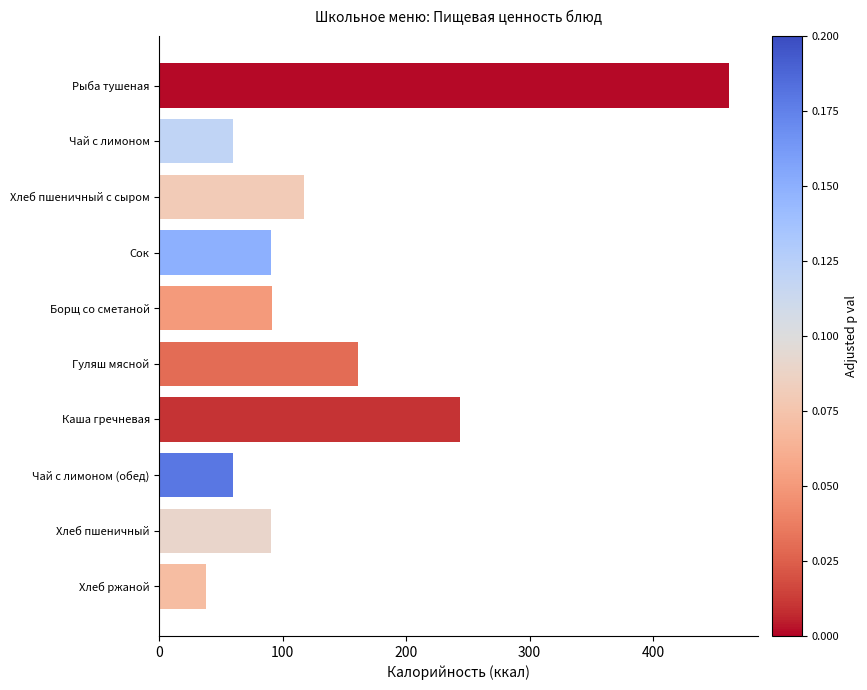

Is it true that the value at Хлеб пшеничный с сыром is 154.9?

False